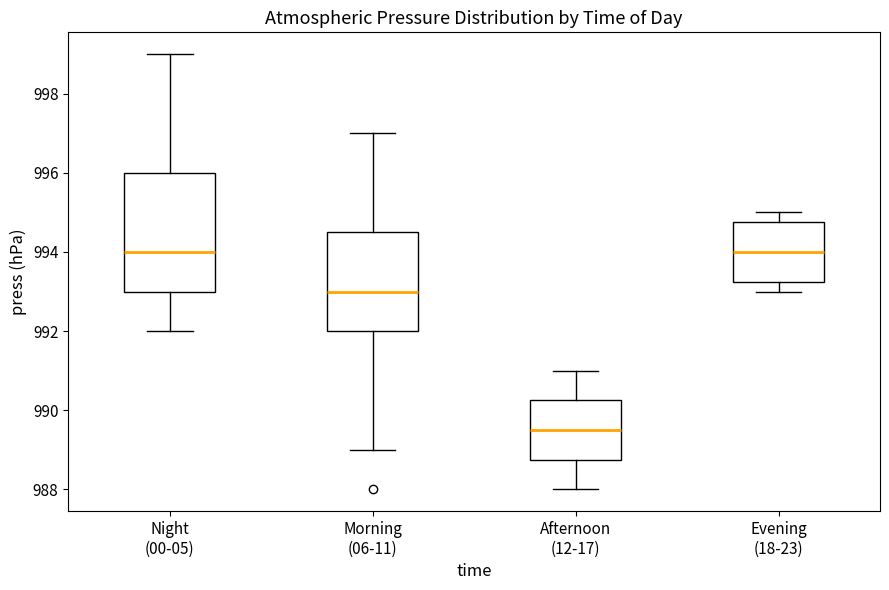

Where does the lower whisker of the box for Night (00-05) end on the y-axis? The values are not printed on the chart, so give them approximately, as read against the axis.

992.0